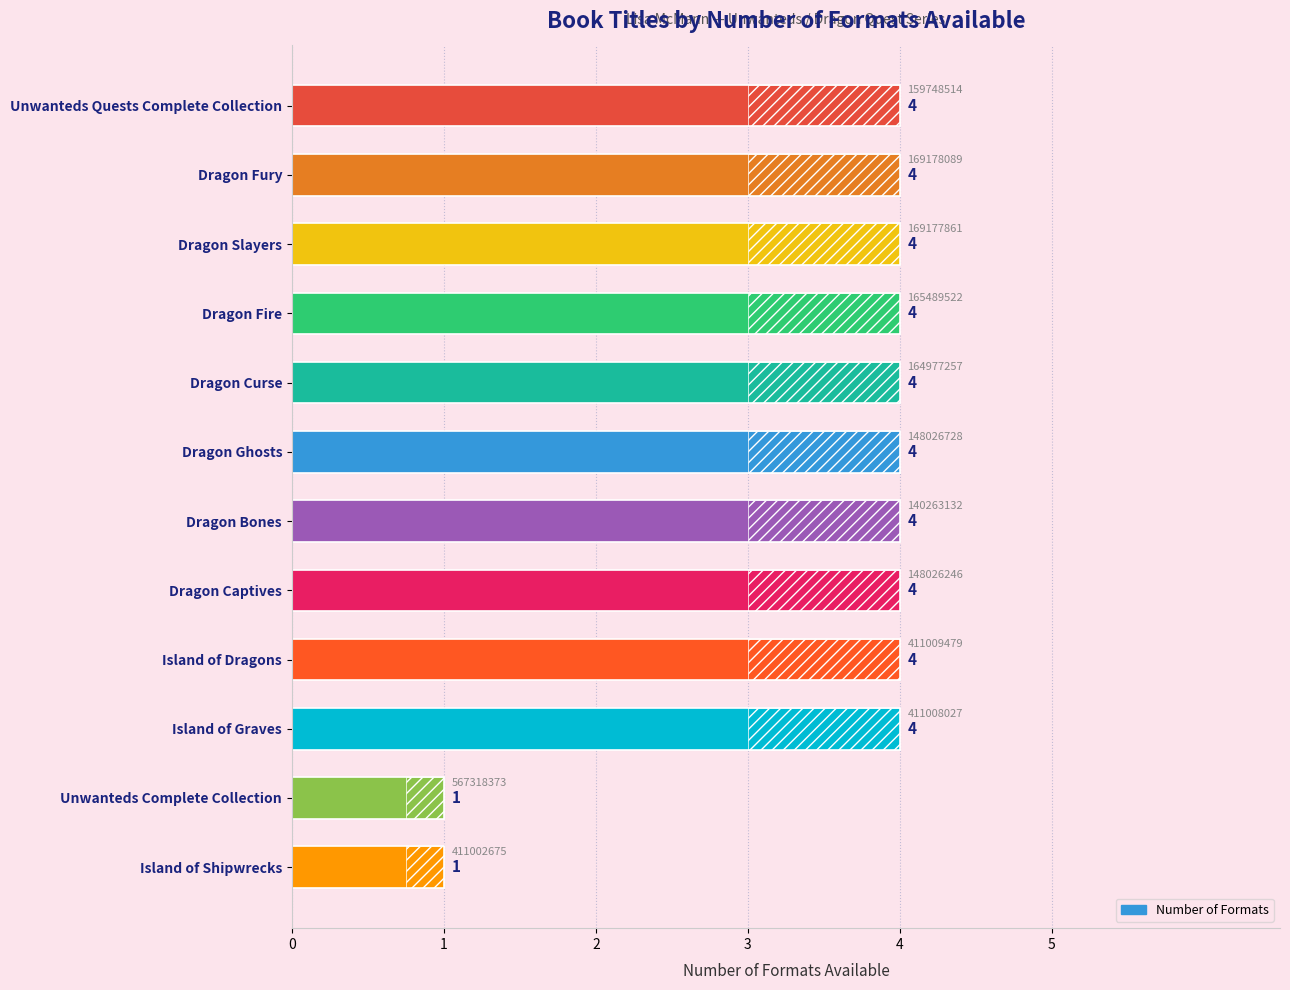

How many bars are there in total?

12